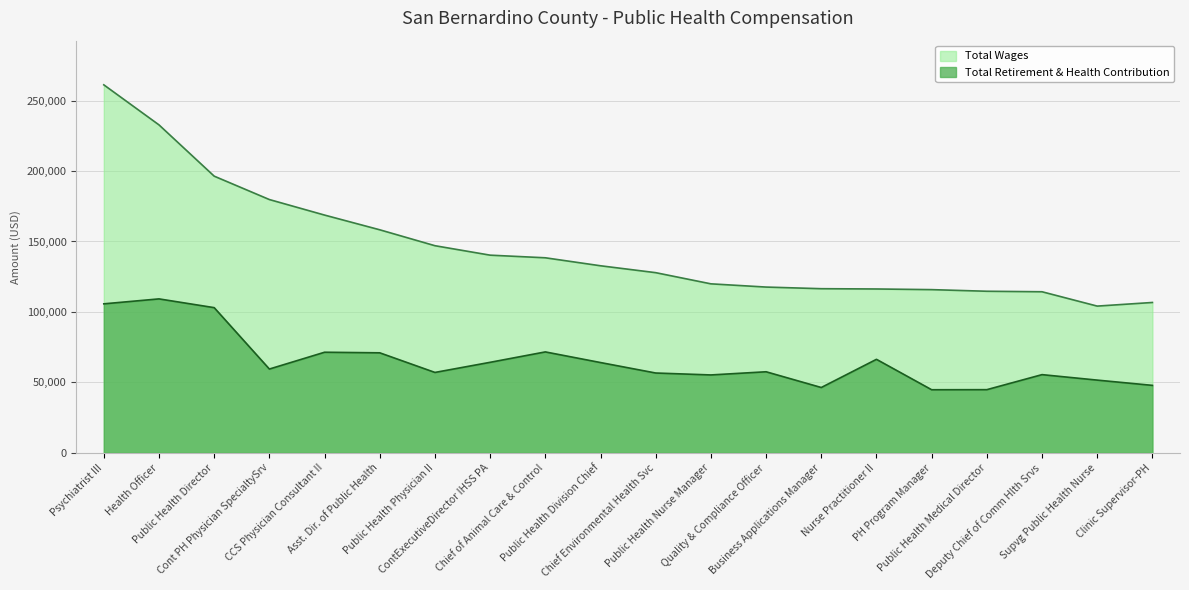

How many data points does each series have?

20